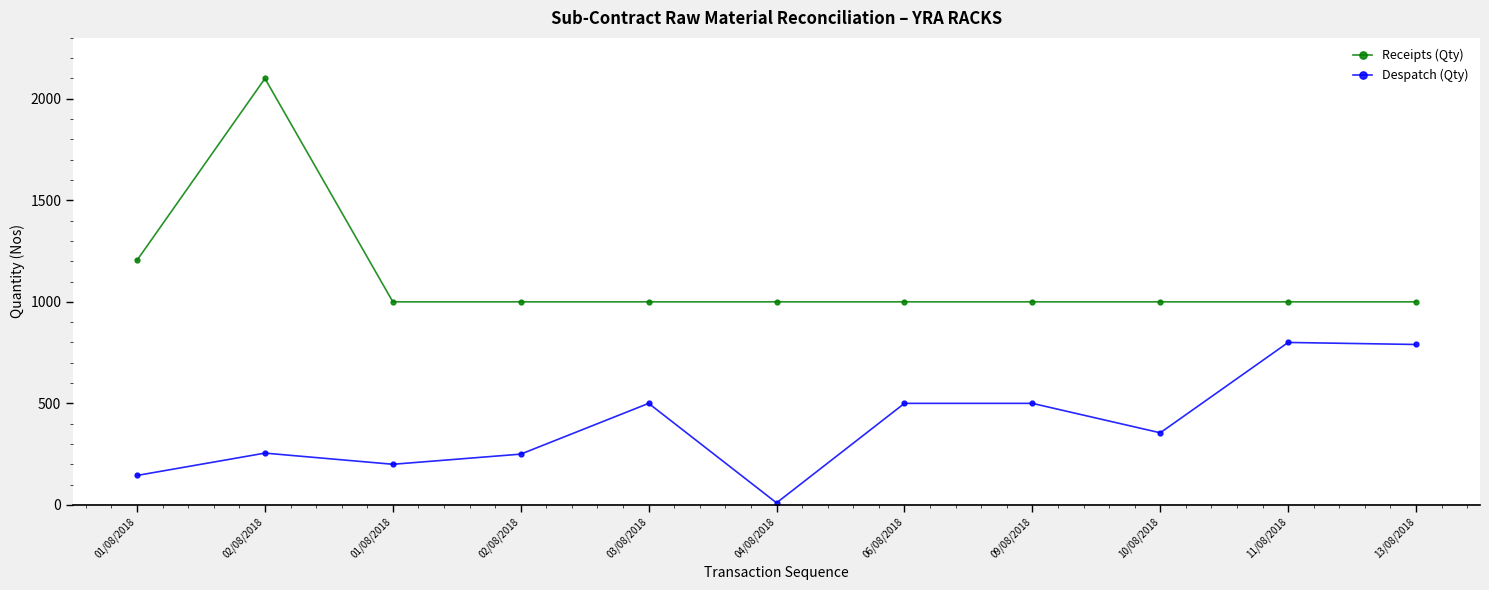

Rank the series by their maximum value, from highest to lowest.

Receipts (Qty), Despatch (Qty)